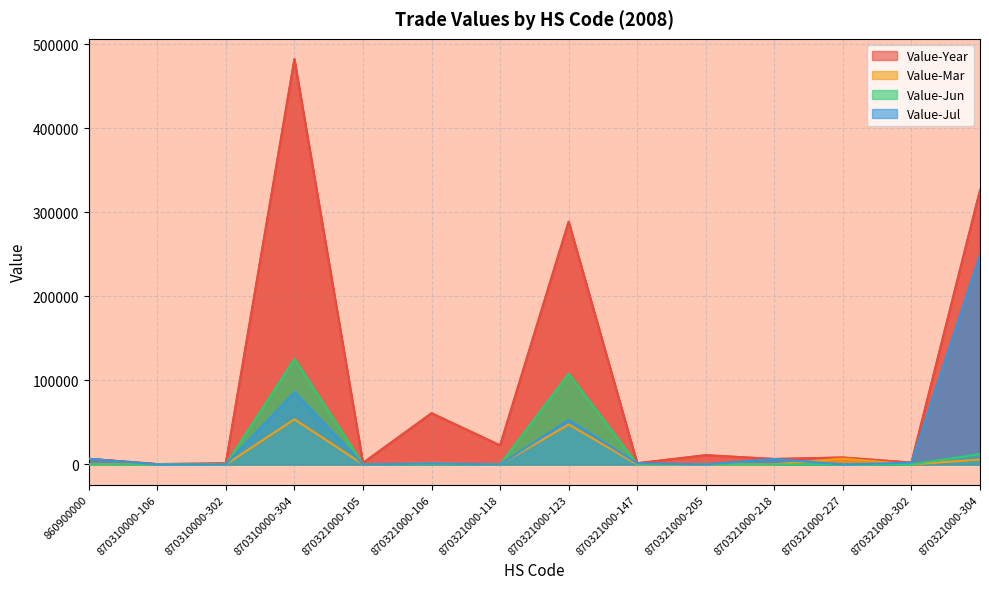

At which label is Value-Jun closest to 62680?

870321000-123